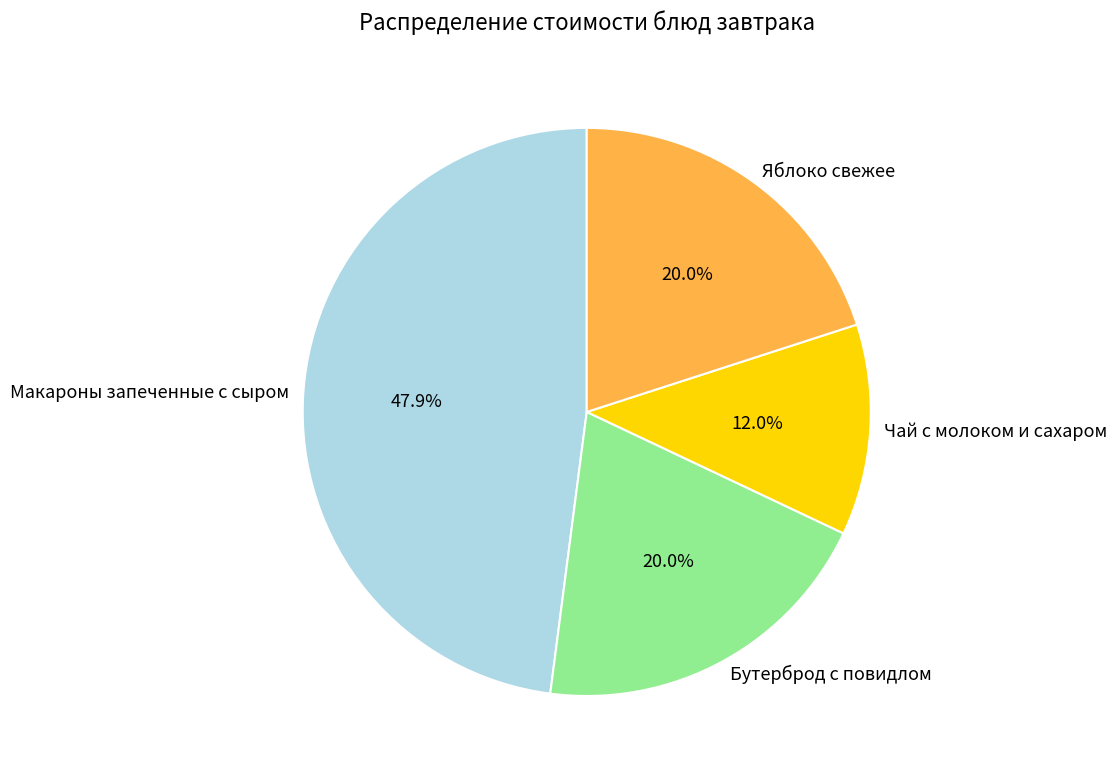

To the nearest percent, what portion does Яблоко свежее represent?

20%